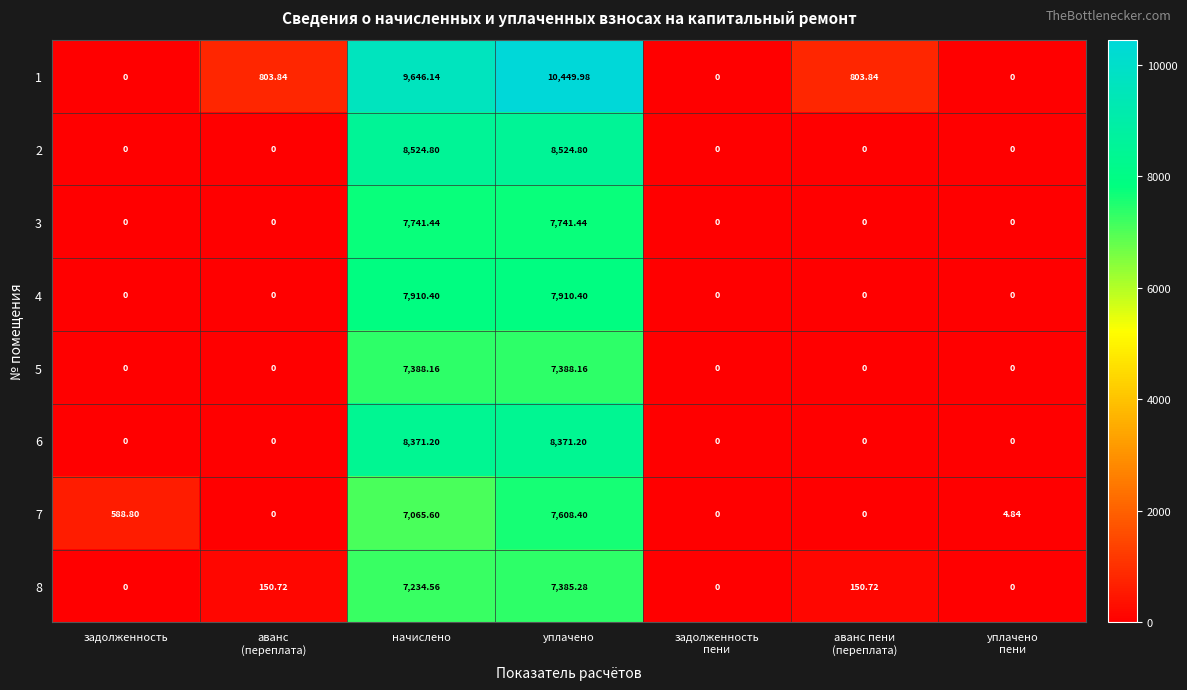

How many distinct data groups are displayed?

8